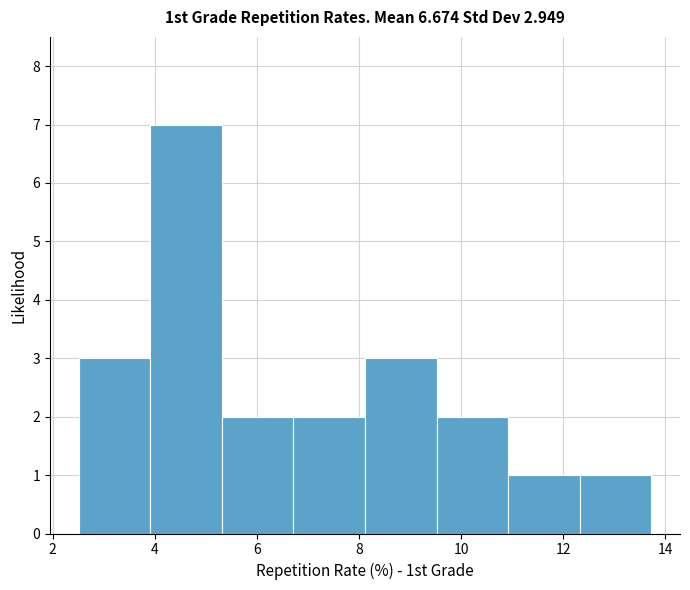

How tall is the bar that spans 8.2 to 9.6 on the x-axis? Neither the bar edges nor the heights are printed on the chart, so give them approximately, as read against the axes.

3